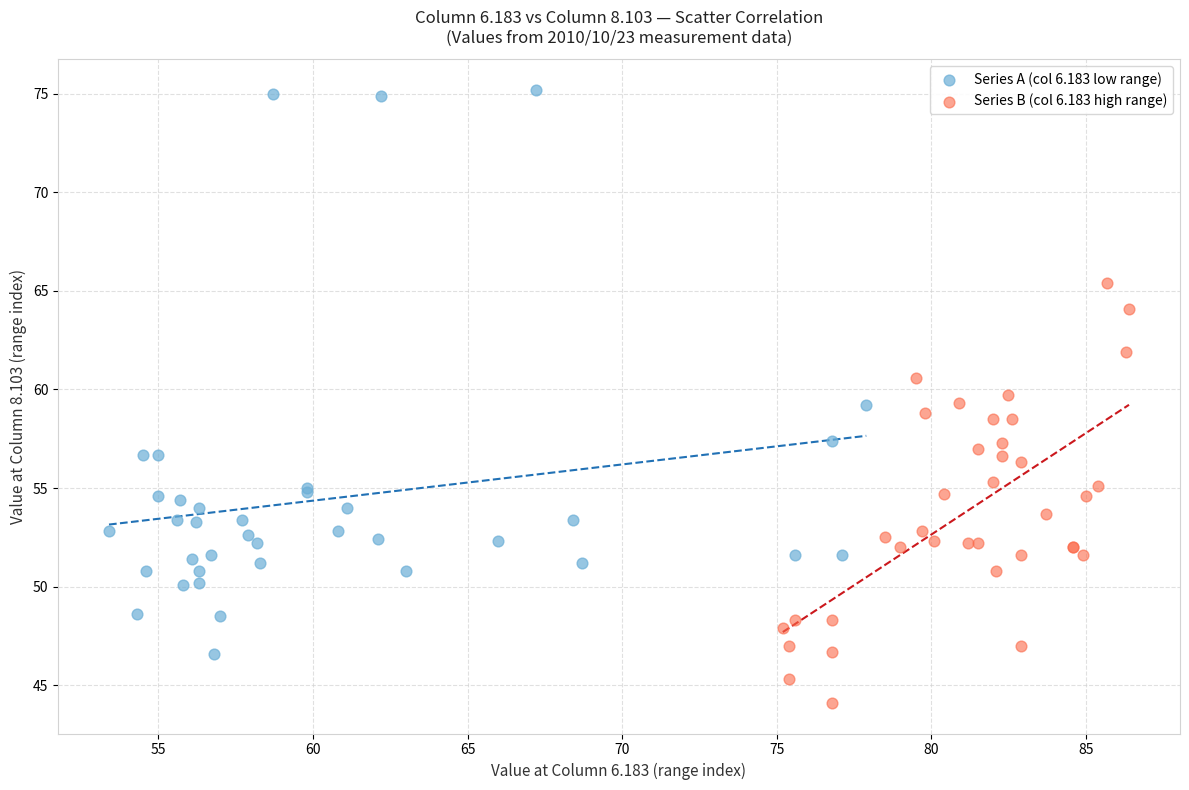

Which series contains the highest Y value?

Series A (col 6.183 low range)